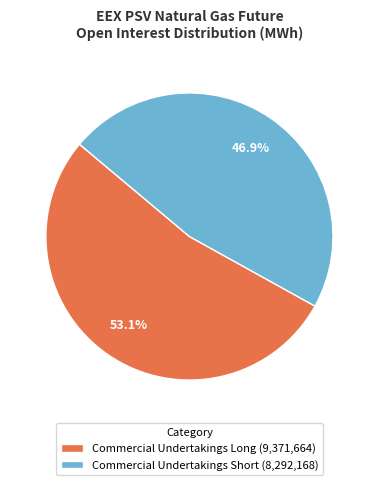

What portion of the pie excludes Commercial Undertakings Short (8,292,168)?

53.1%